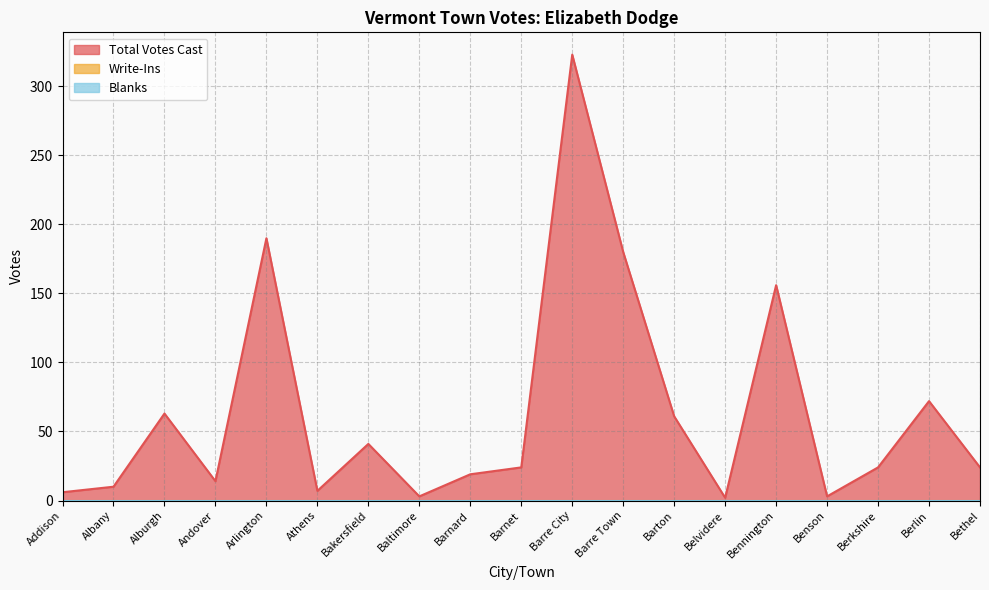

Is the value of Total Votes Cast at Arlington greater than the value of Write-Ins at Benson?

Yes